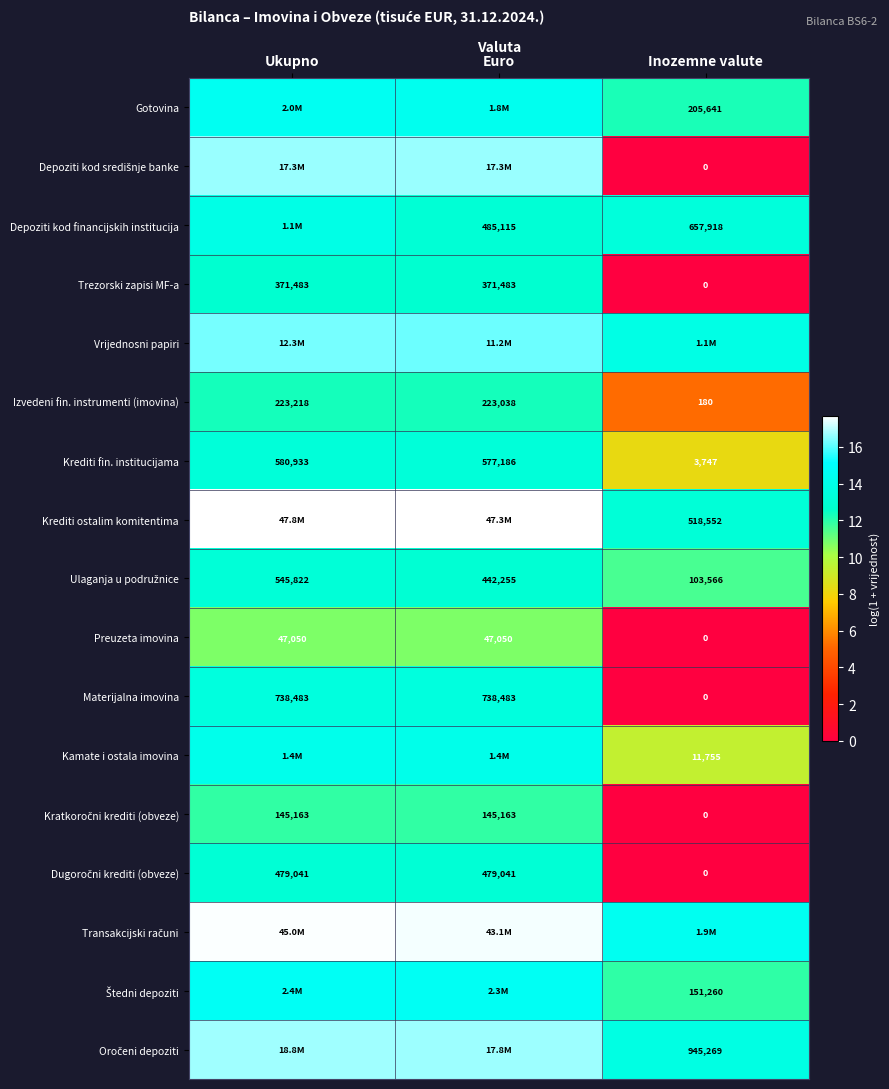

Rank the categories by Krediti fin. institucijama value from highest to lowest.

Ukupno, Euro, Inozemne valute